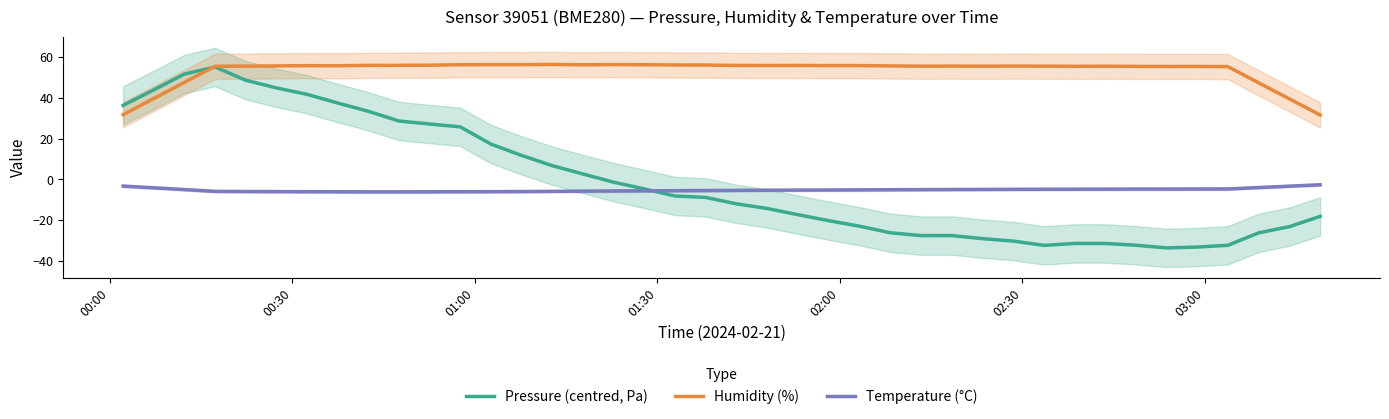

True or false: Temperature (°C) and Humidity (%) intersect in this chart.

False